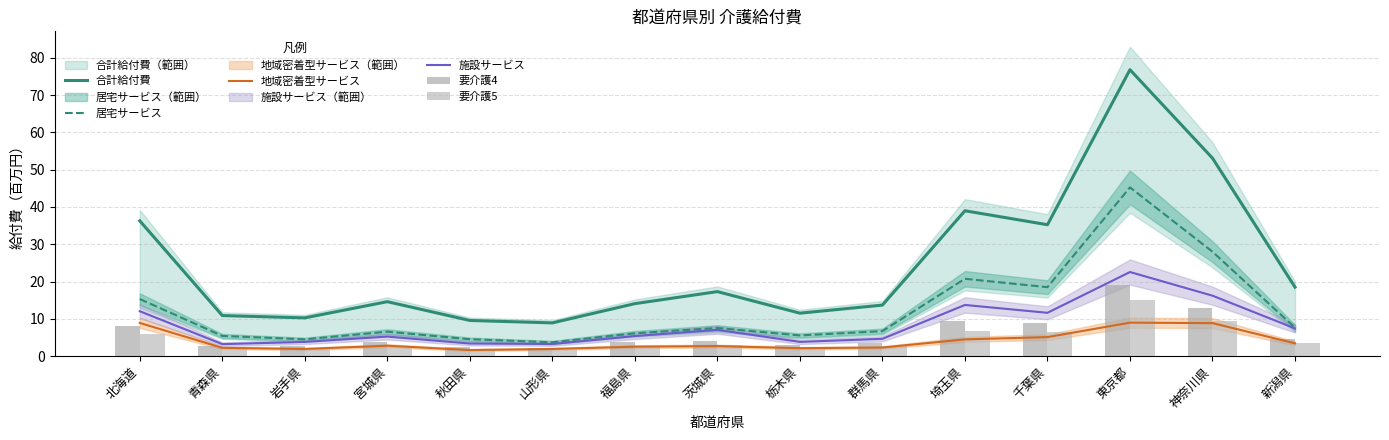

What are all the series names shown in the legend?

合計給付費, 居宅サービス, 地域密着型サービス, 施設サービス, 要介護4, 要介護5